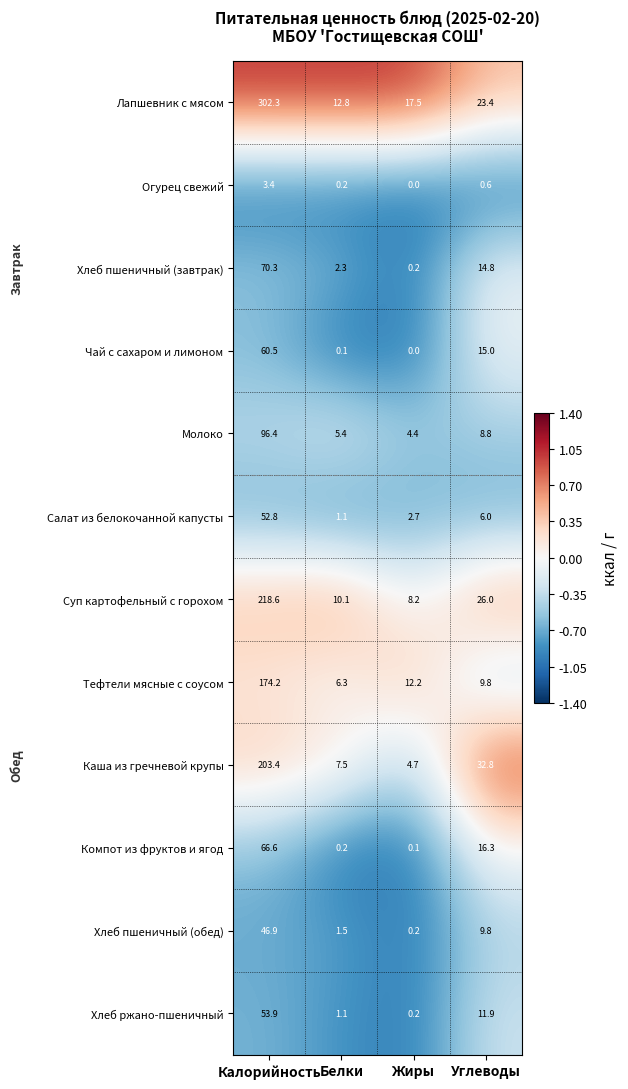

Is it true that Лапшевник с мясом equals 17.5 at Жиры?

True